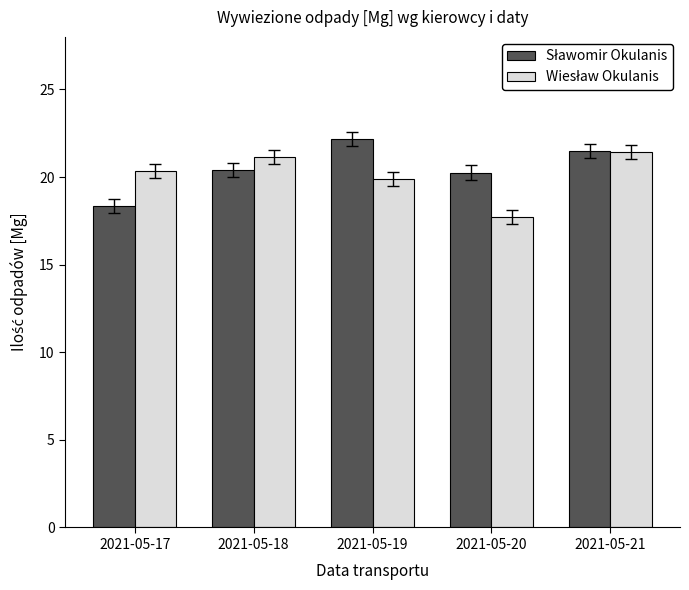

What is the minimum value shown in the chart?

17.7